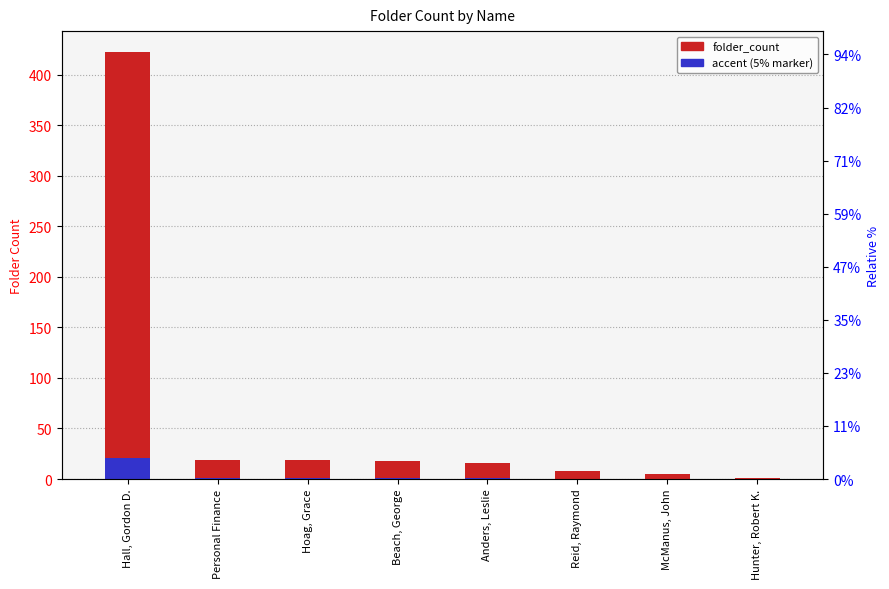

Which category has the lowest value across all series?

Hunter, Robert K.